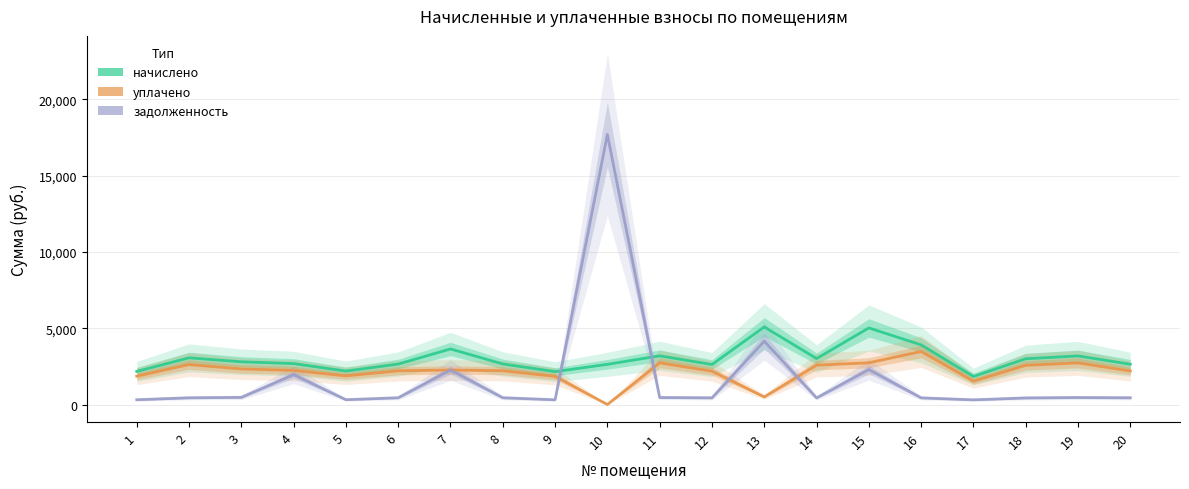

True or false: уплачено and начислено cross at least once.

False